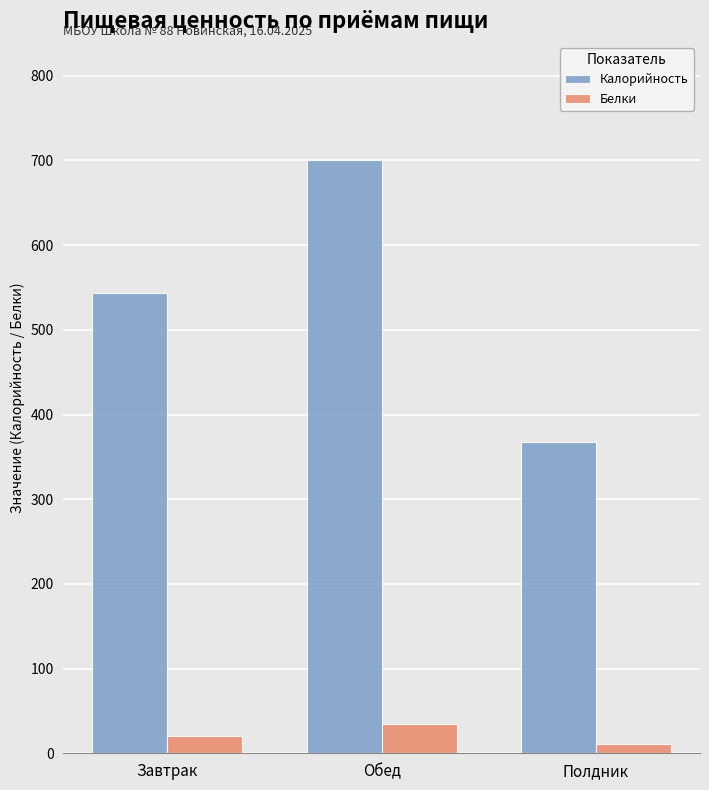

True or false: Калорийность has a value of 700.0 at Обед.

True